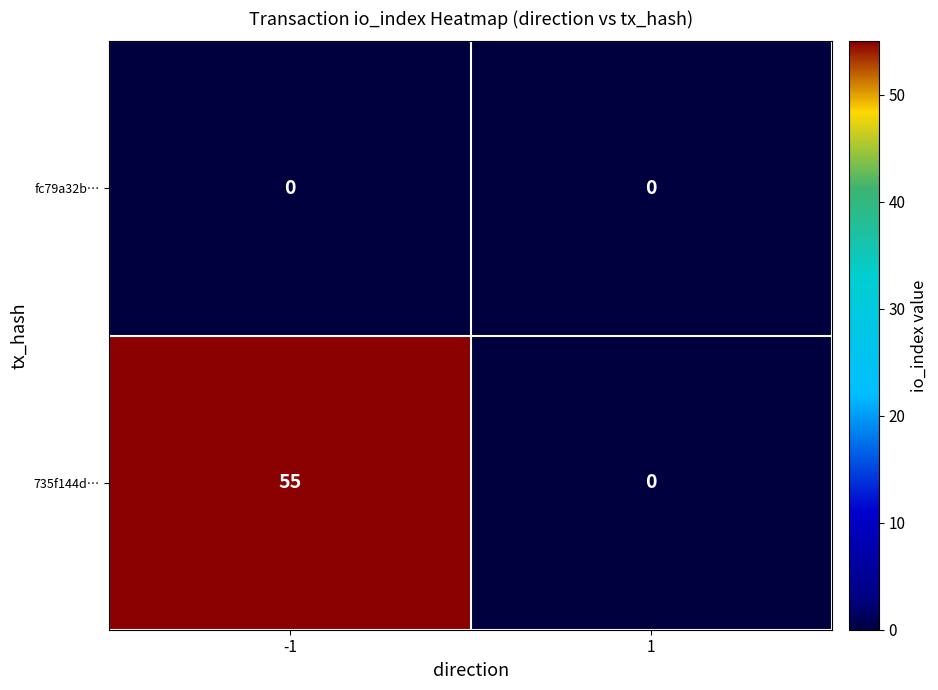

Which label corresponds to the largest value in the chart?

-1